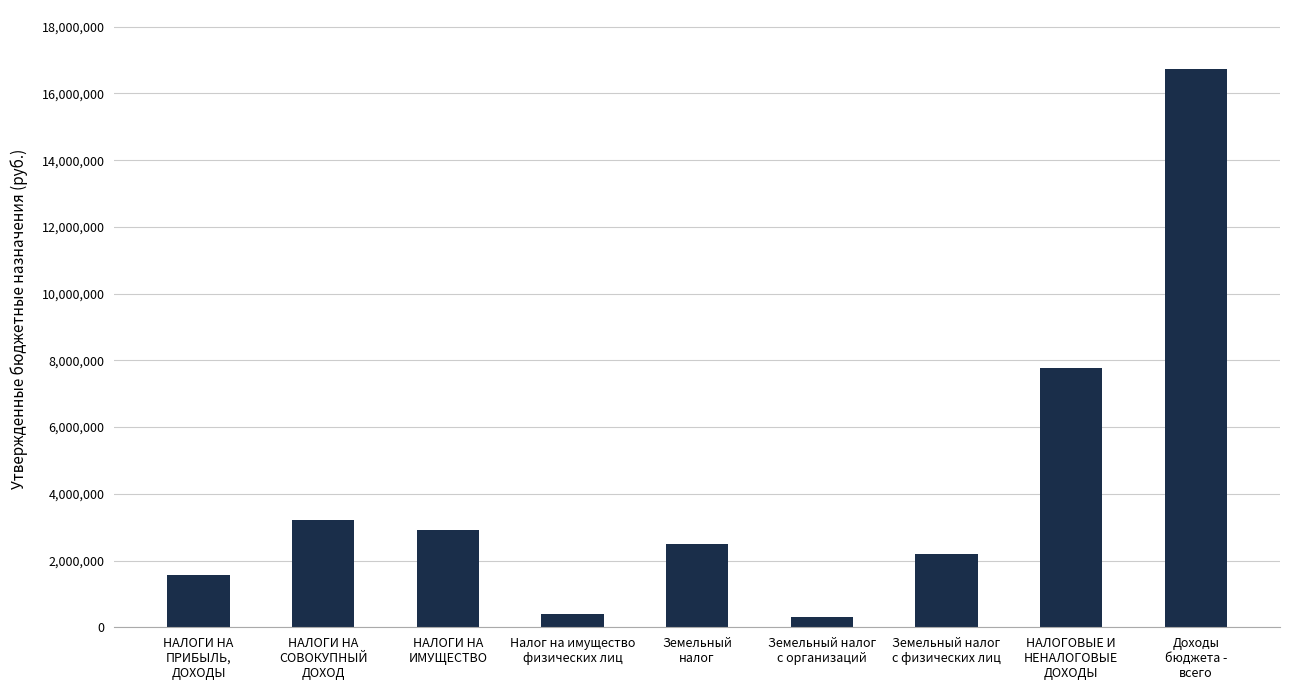

What is the sum of the values at Земельный
налог and Налог на имущество
физических лиц?

2903500